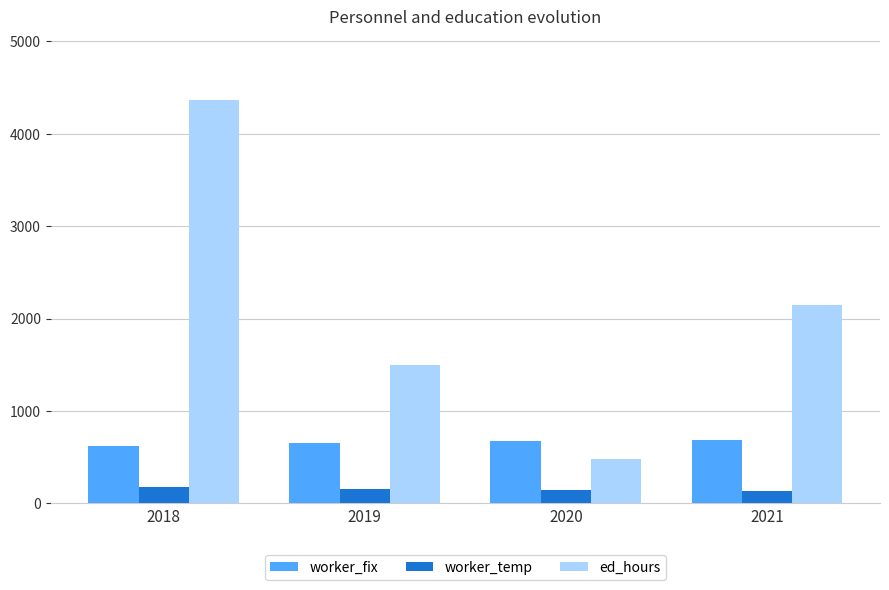

At which label is ed_hours closest to 2424?

2021